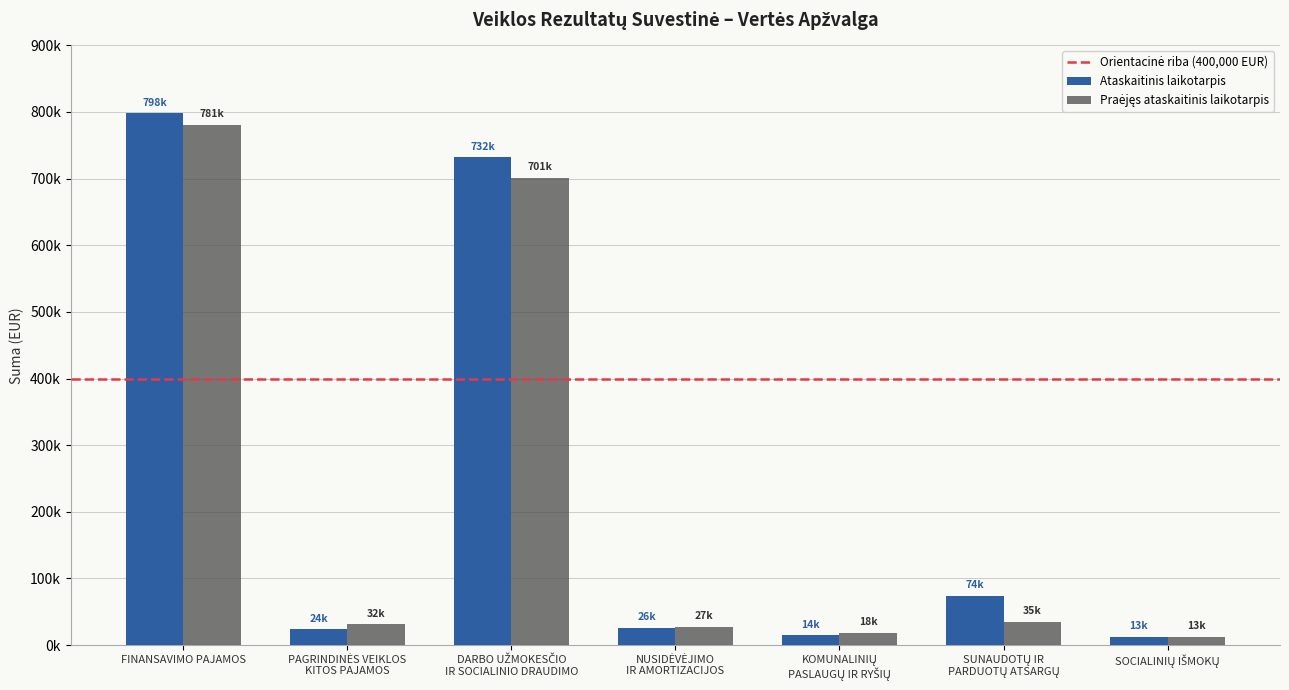

Does the chart contain any negative values?

No